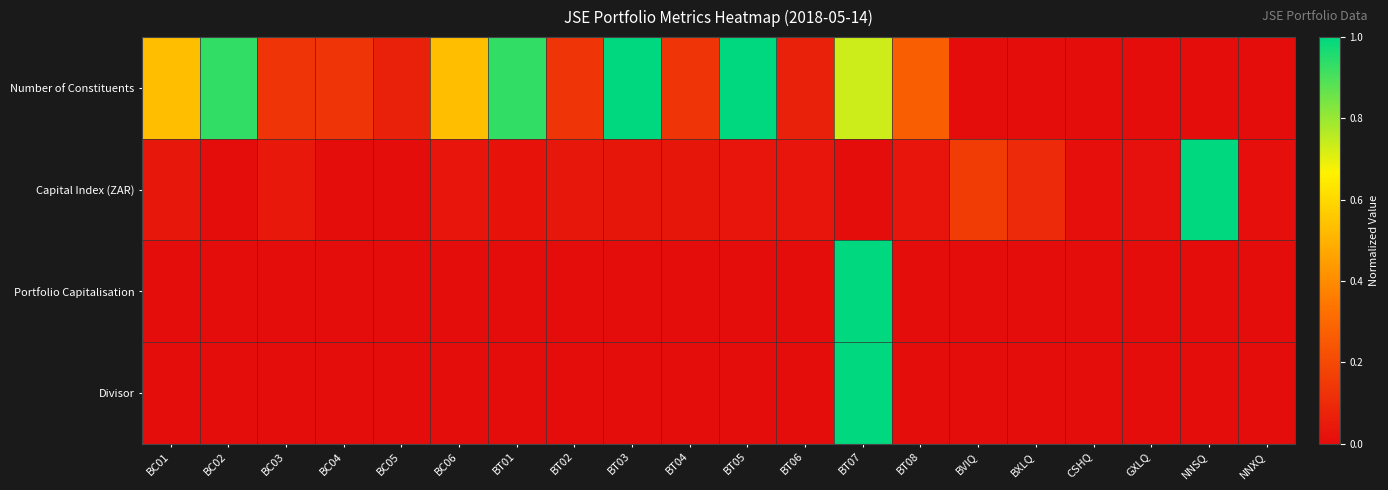

Rank the series at BC05 from highest to lowest value.

Number of Constituents, Divisor, Portfolio Capitalisation, Capital Index (ZAR)